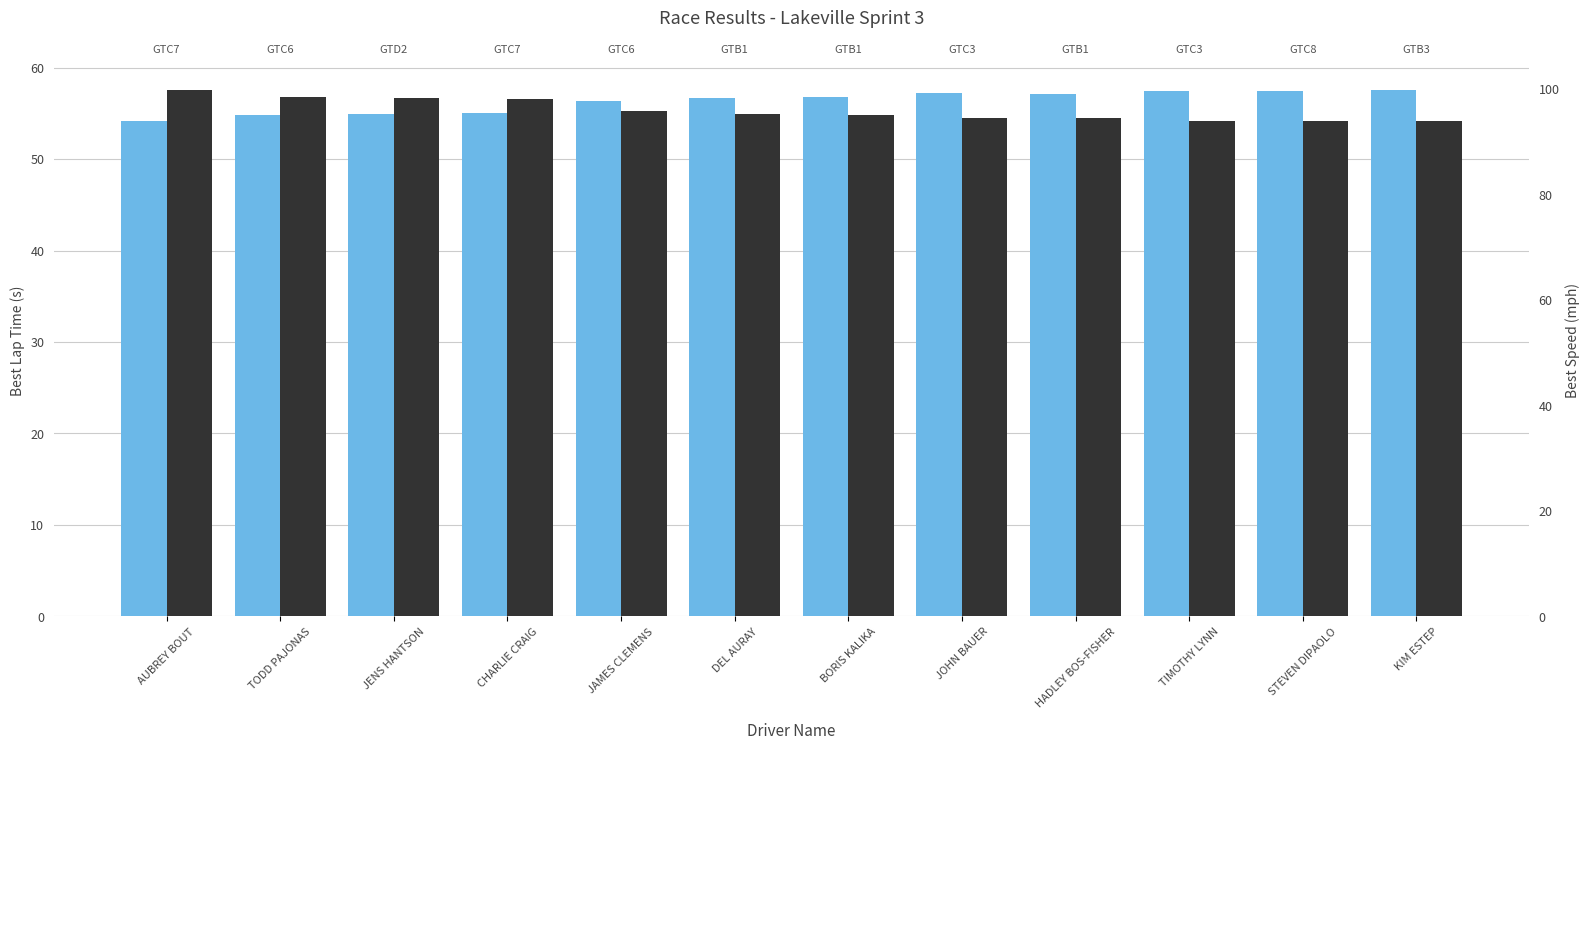

Between AUBREY BOUT and JENS HANTSON, which is larger?

JENS HANTSON